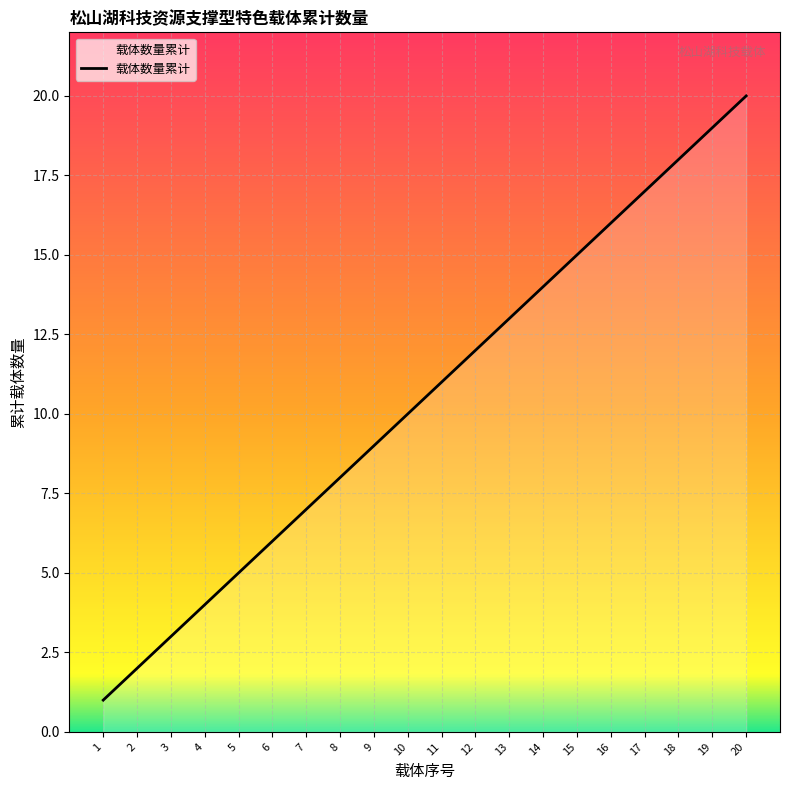

Rank the categories by value from lowest to highest.

1, 2, 3, 4, 5, 6, 7, 8, 9, 10, 11, 12, 13, 14, 15, 16, 17, 18, 19, 20